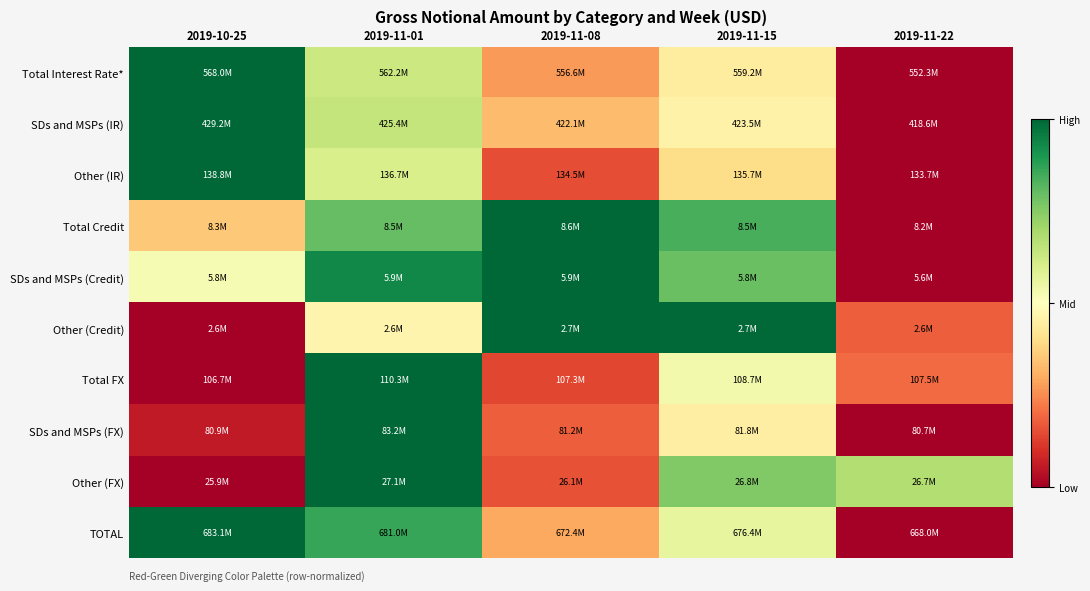

Which series has the widest spread of values?

Total Interest Rate*